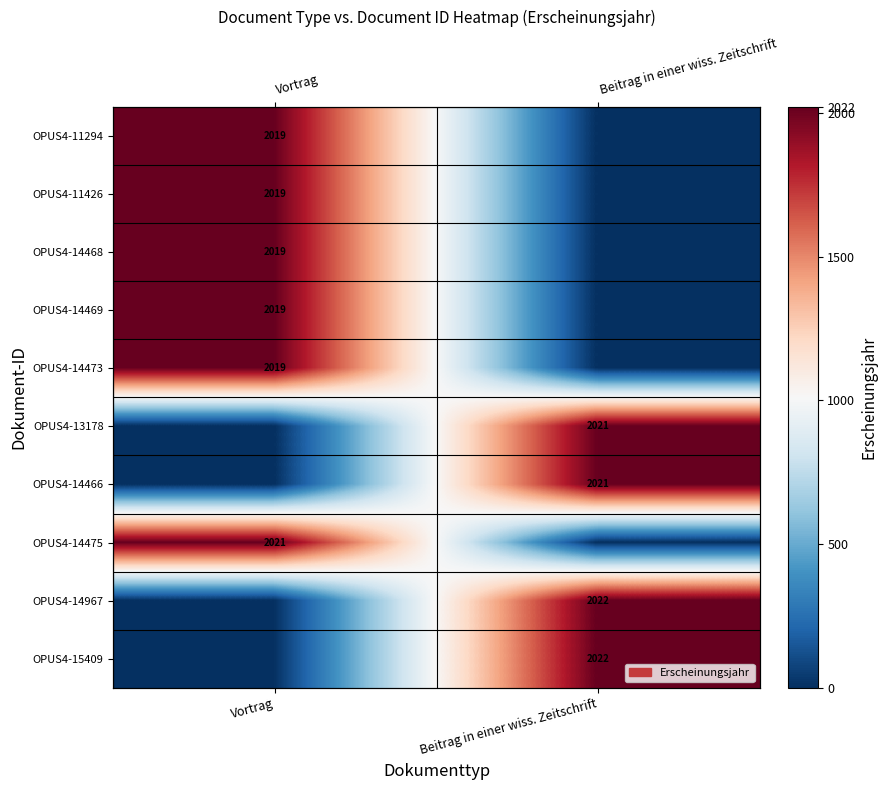

What is the spread (max minus min) of values at Beitrag in einer wiss. Zeitschrift?

2022